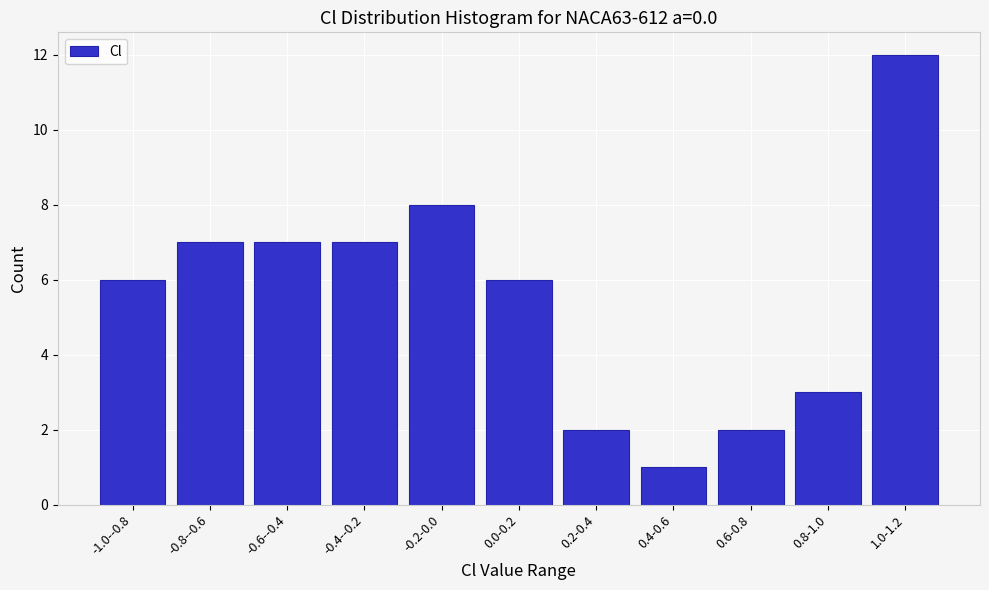

Reading right to left, what are all the values shown in this chart?

1.0-1.2=12	0.8-1.0=3	0.6-0.8=2	0.4-0.6=1	0.2-0.4=2	0.0-0.2=6	-0.2-0.0=8	-0.4--0.2=7	-0.6--0.4=7	-0.8--0.6=7	-1.0--0.8=6